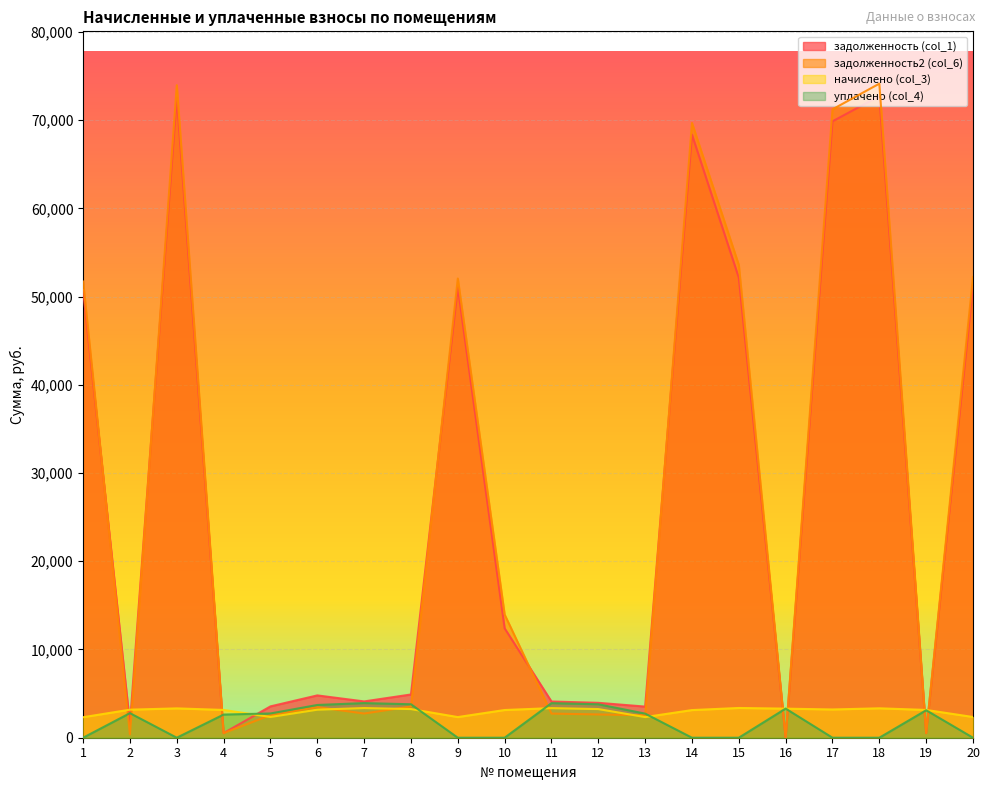

At which label does начислено (col_3) first exceed 3179?

2